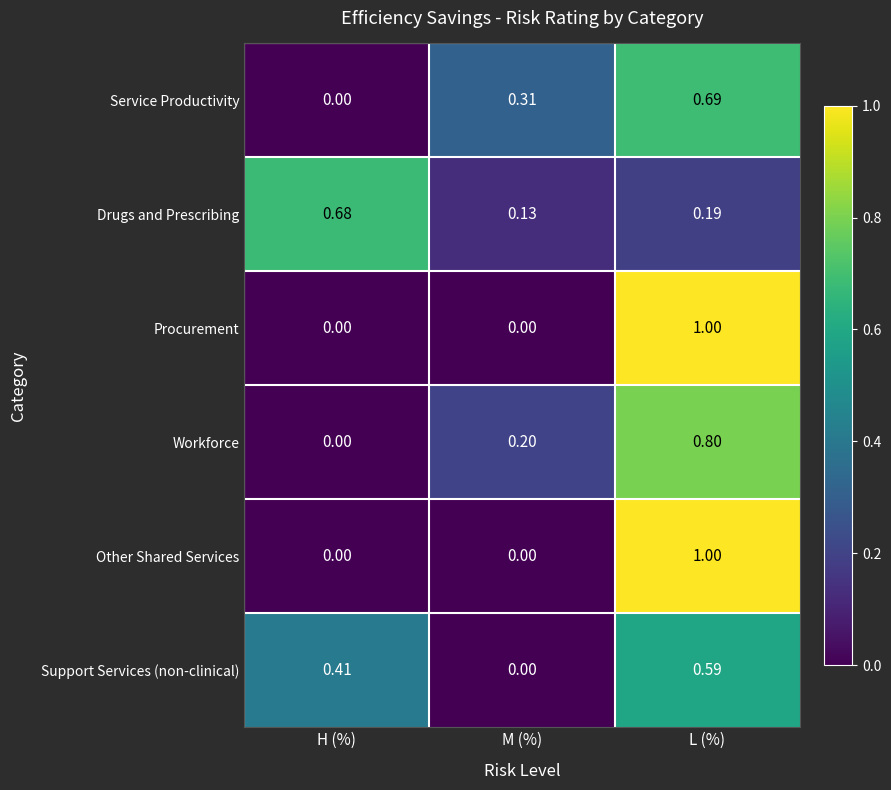

How many distinct data groups are displayed?

6